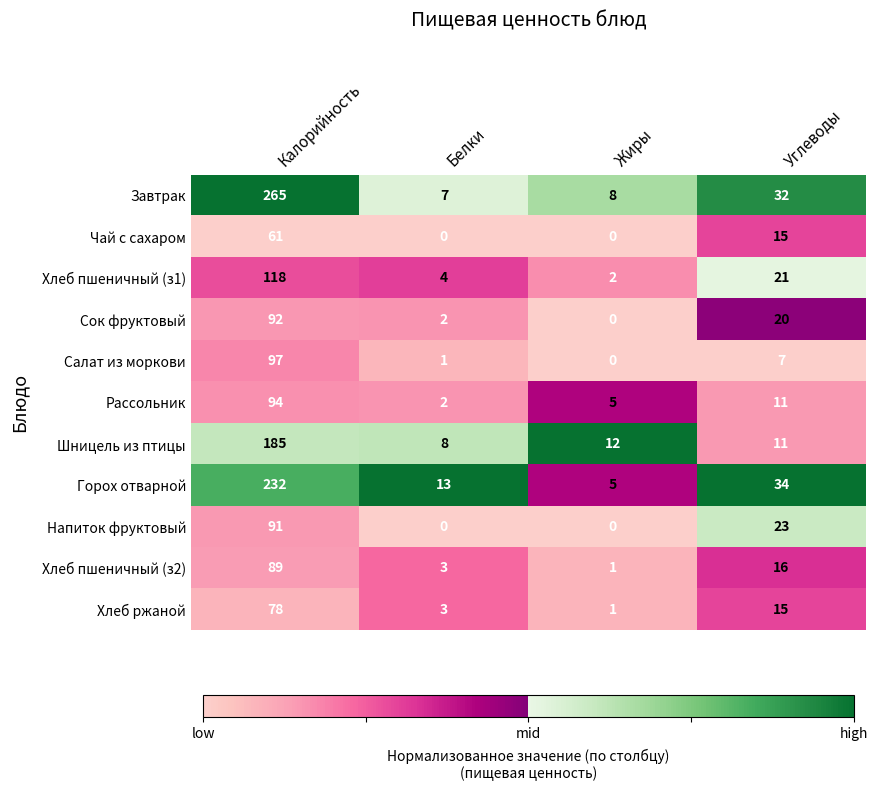

At how many categories does at least one series exceed 0?

4